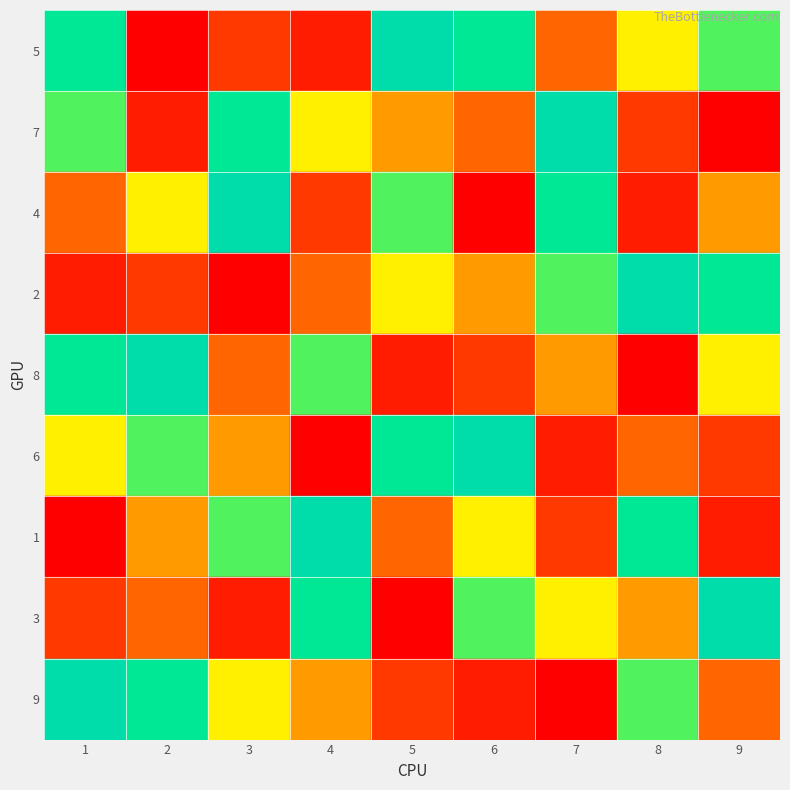

Reading left to right, what are all the values shown in this chart?

5: 1=8	2=1	3=3	4=2	5=9	6=8	7=4	8=6	9=7
7: 1=7	2=2	3=8	4=6	5=5	6=4	7=9	8=3	9=1
4: 1=4	2=6	3=9	4=3	5=7	6=1	7=8	8=2	9=5
2: 1=2	2=3	3=1	4=4	5=6	6=5	7=7	8=9	9=8
8: 1=8	2=9	3=4	4=7	5=2	6=3	7=5	8=1	9=6
6: 1=6	2=7	3=5	4=1	5=8	6=9	7=2	8=4	9=3
1: 1=1	2=5	3=7	4=9	5=4	6=6	7=3	8=8	9=2
3: 1=3	2=4	3=2	4=8	5=1	6=7	7=6	8=5	9=9
9: 1=9	2=8	3=6	4=5	5=3	6=2	7=1	8=7	9=4